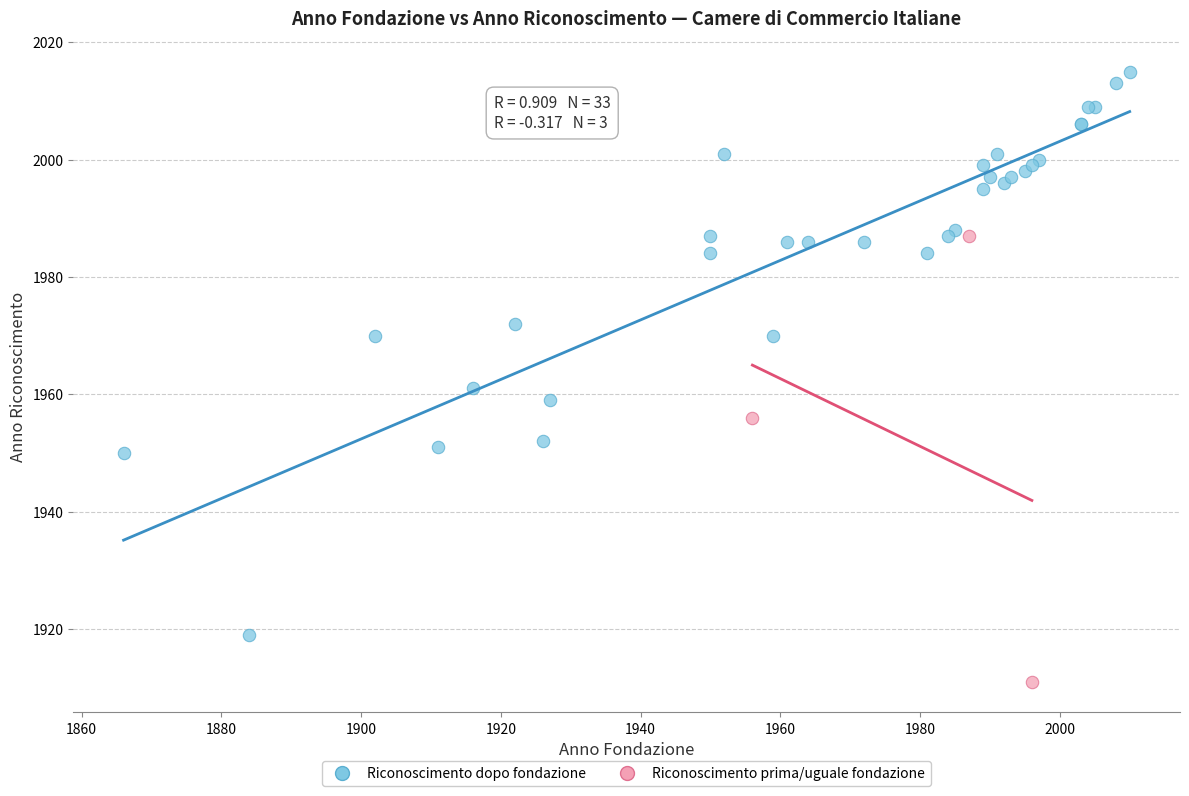

Which series contains the lowest Y value?

Riconoscimento prima/uguale fondazione